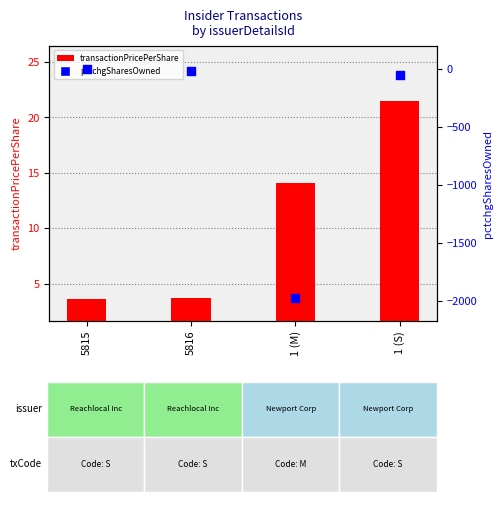

At how many categories does at least one series exceed -178?

4